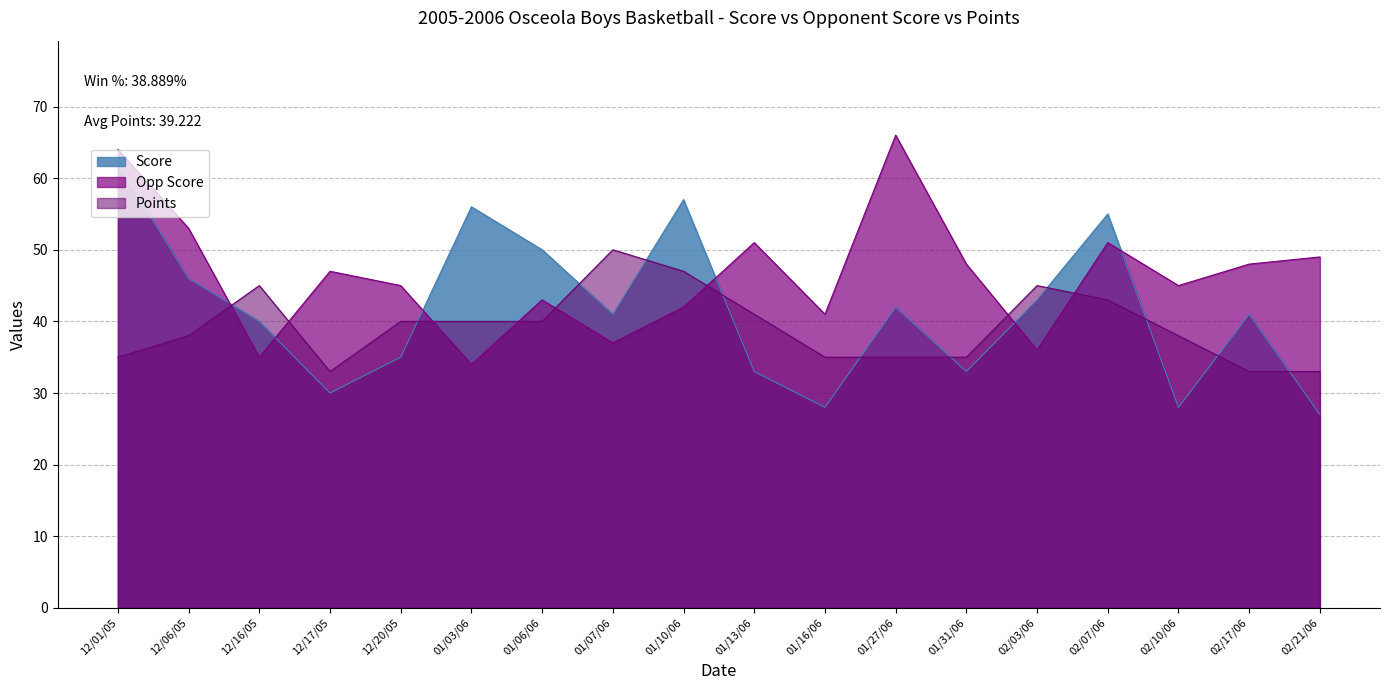

Is it true that Opp Score equals 11 at 01/06/06?

False